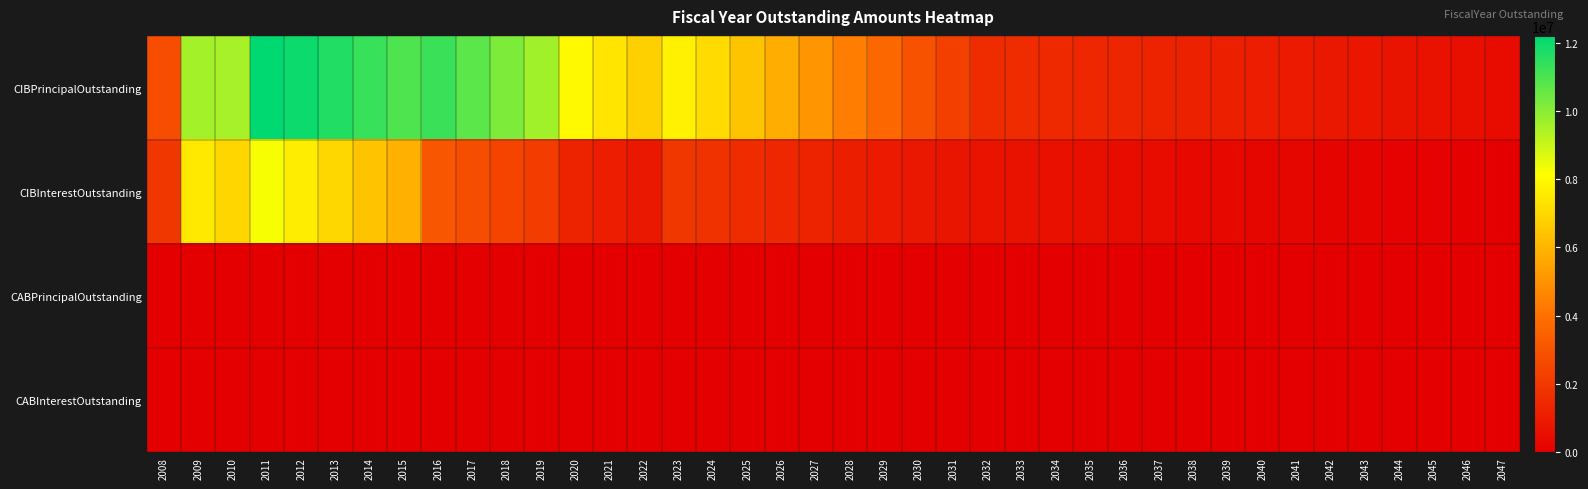

Count the number of categories in the chart.

40